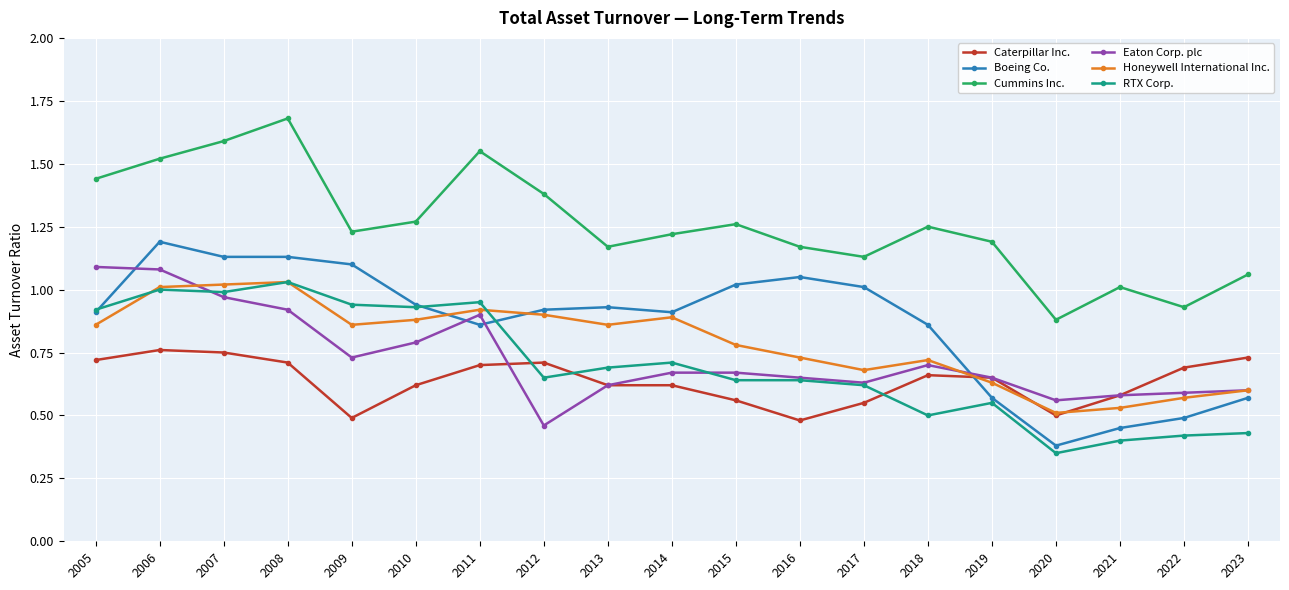

Is the value of Eaton Corp. plc at 2005 greater than the value of Honeywell International Inc. at 2015?

Yes